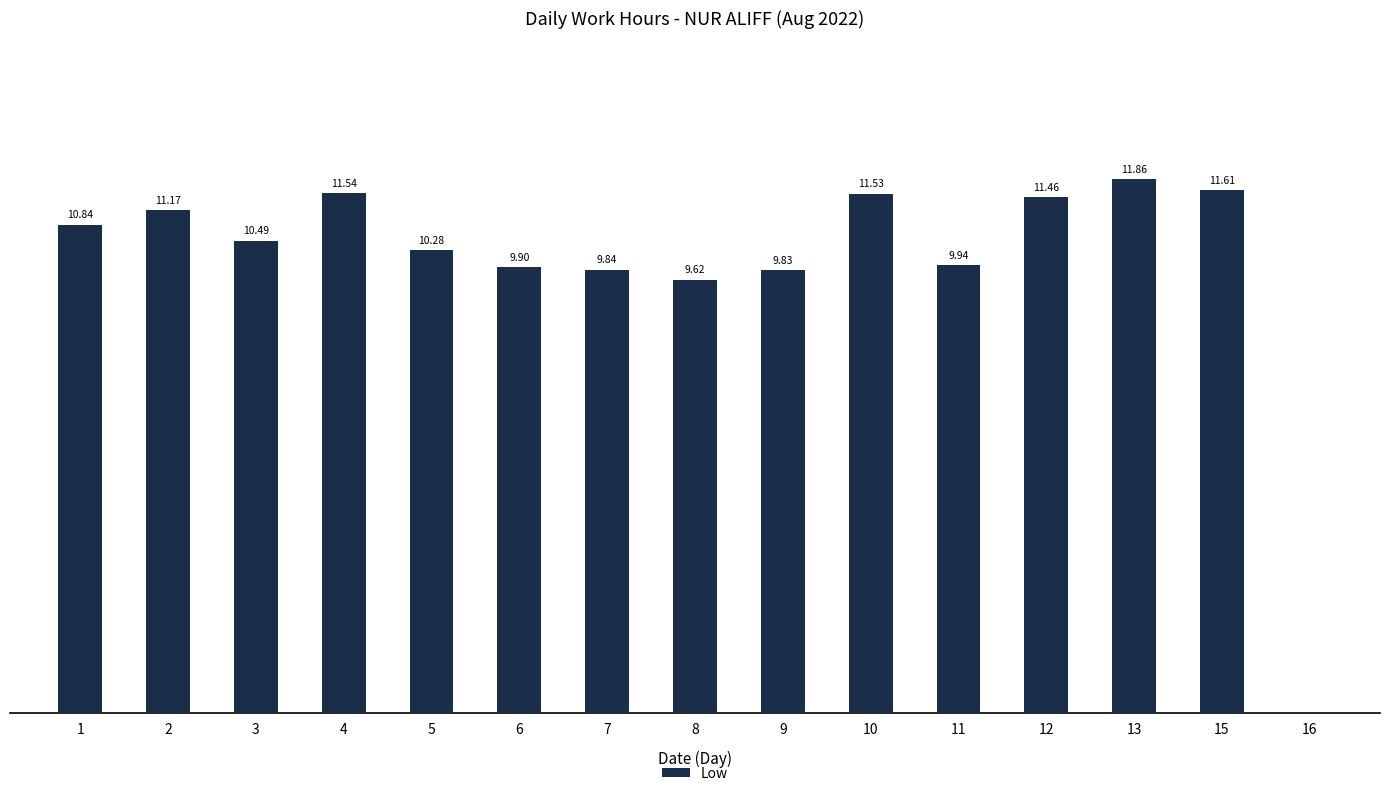

At which label does the data first exceed 10?

1